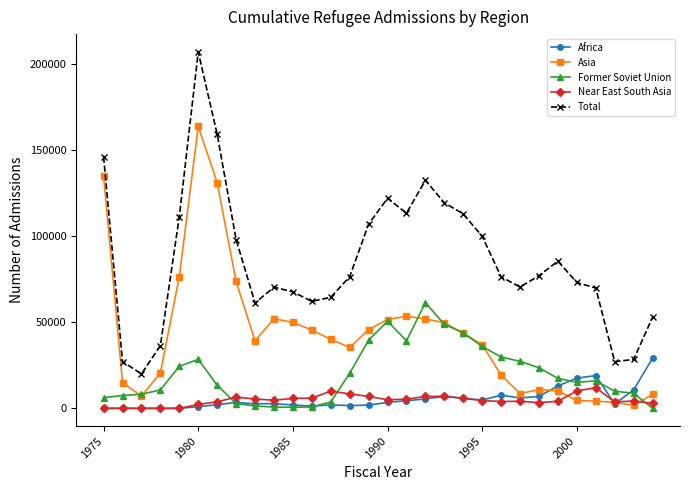

List the series in order of their peak value, lowest first.

Near East South Asia, Africa, Former Soviet Union, Asia, Total